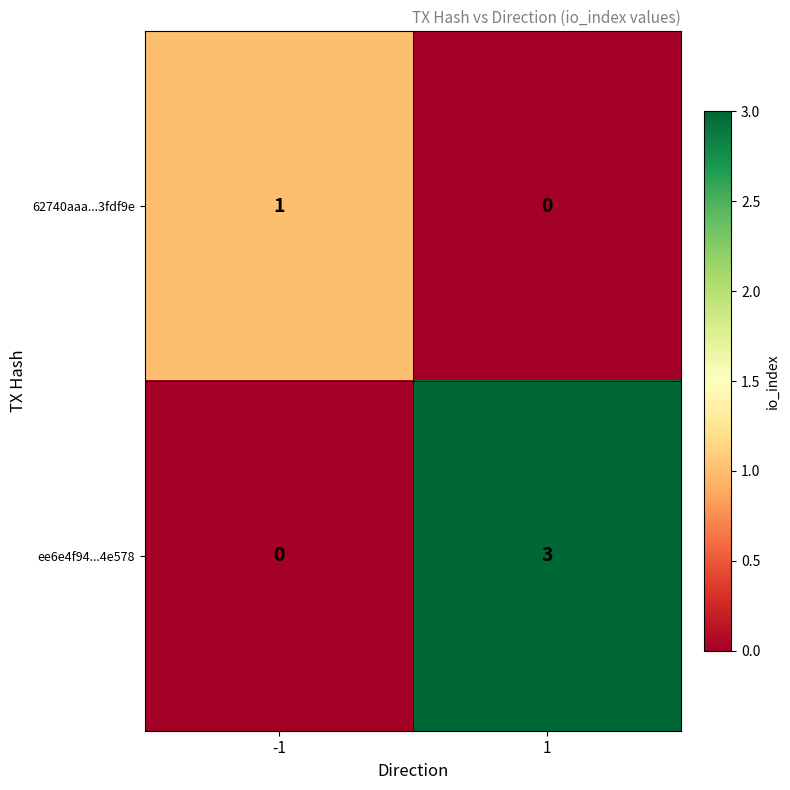

Reading left to right, list all the values displayed in this chart.

62740aaa...3fdf9e: -1=1	1=0
ee6e4f94...4e578: -1=0	1=3